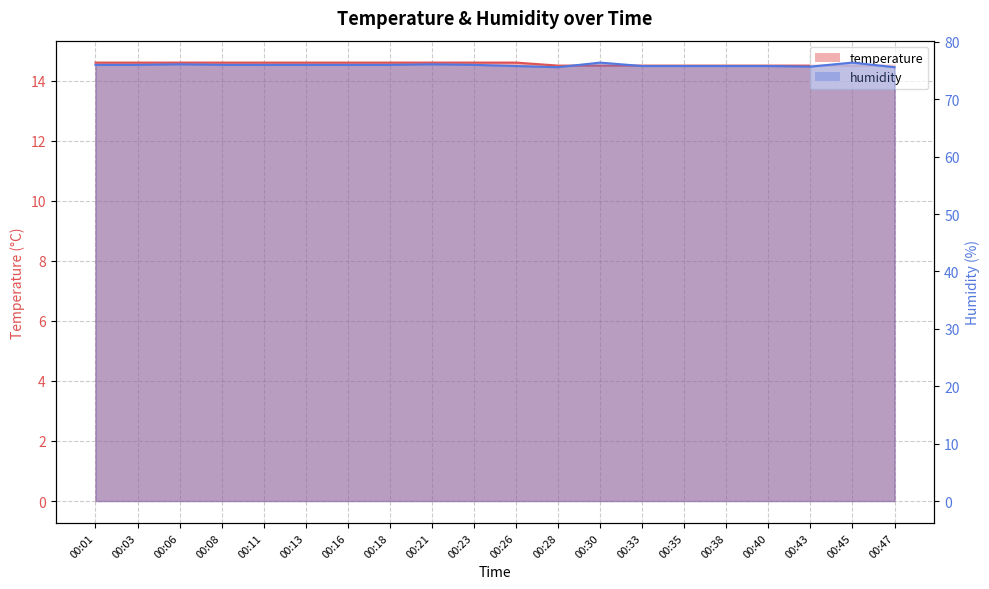

At how many categories does at least one series exceed 29?

20